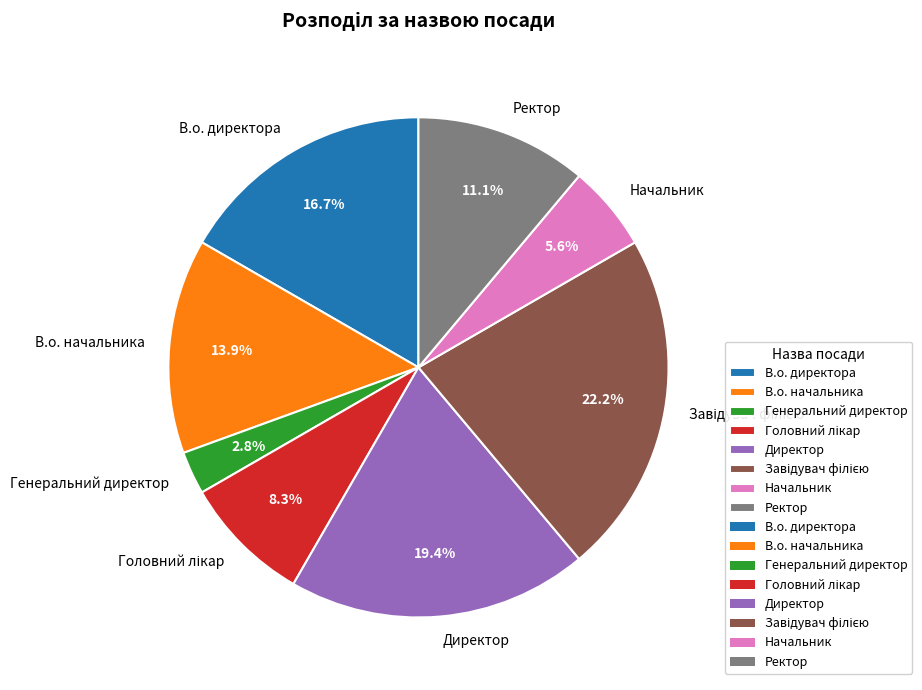

Which category has the smallest portion of the pie?

Генеральний директор